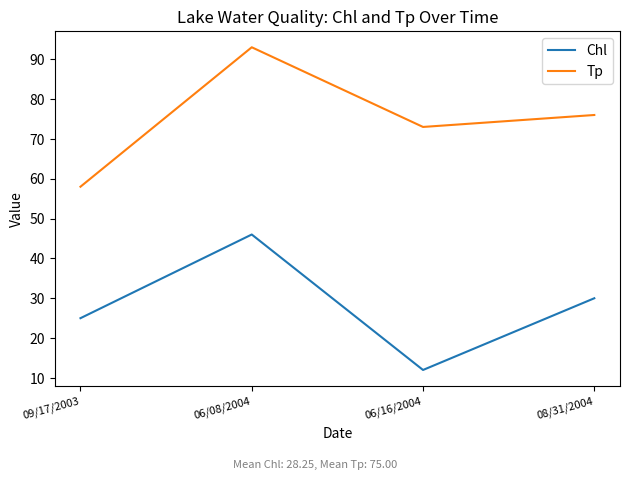

Count the number of data series in this chart.

2